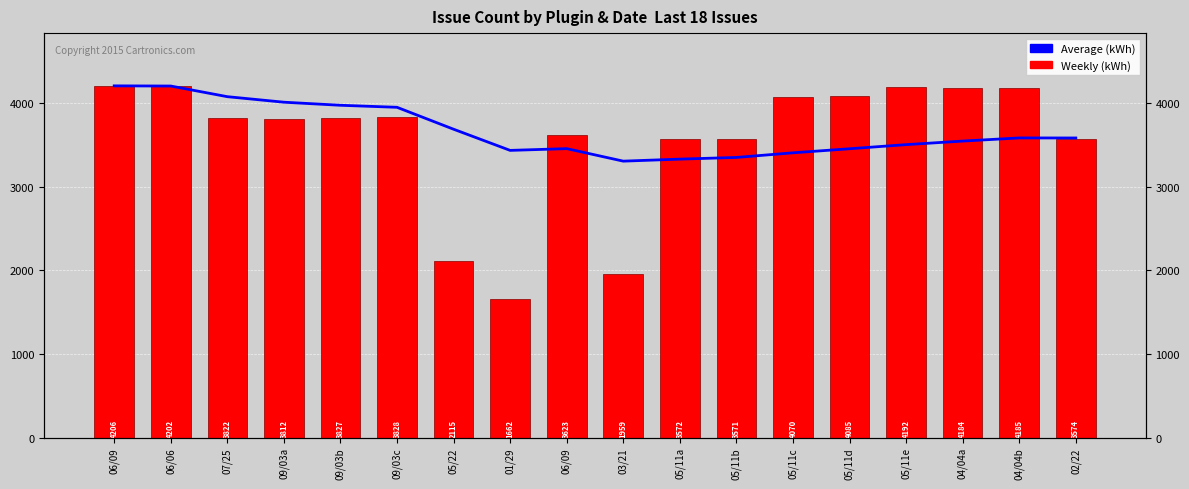

What is the difference between the Weekly (kWh) values at 05/22 and 04/04a?

2069.0